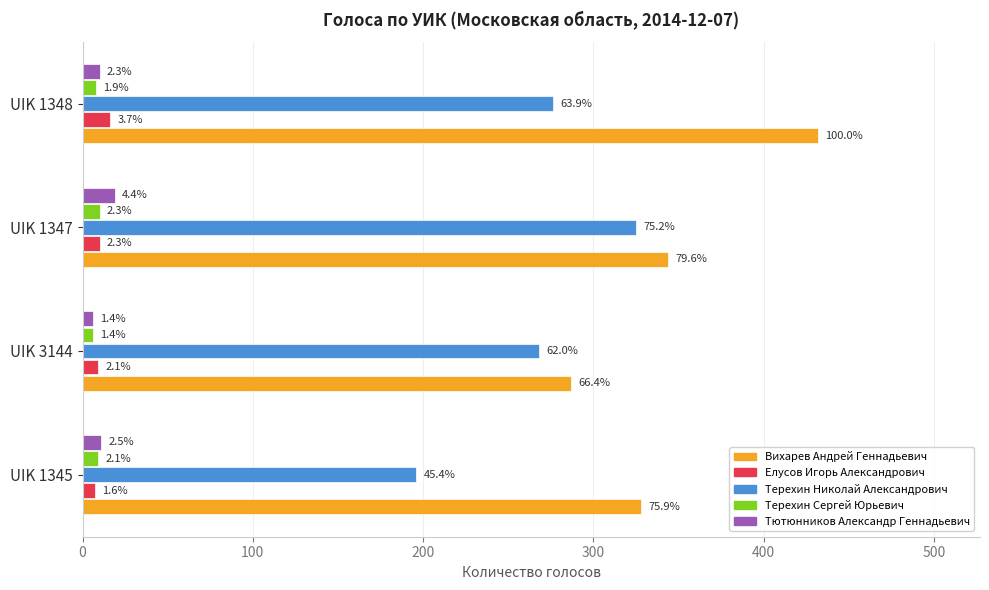

What are all the series names shown in the legend?

Вихарев Андрей Геннадьевич, Елусов Игорь Александрович, Терехин Николай Александрович, Терехин Сергей Юрьевич, Тютюнников Александр Геннадьевич